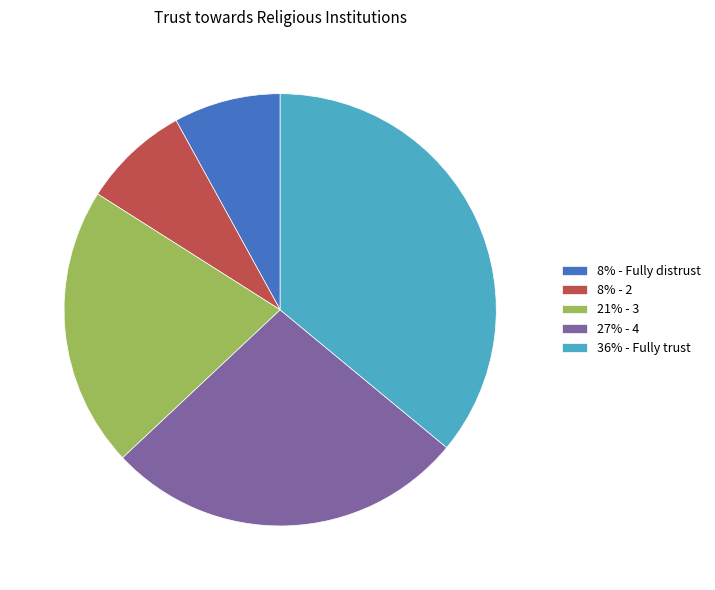

Is there any slice that represents more than half of the pie?

No